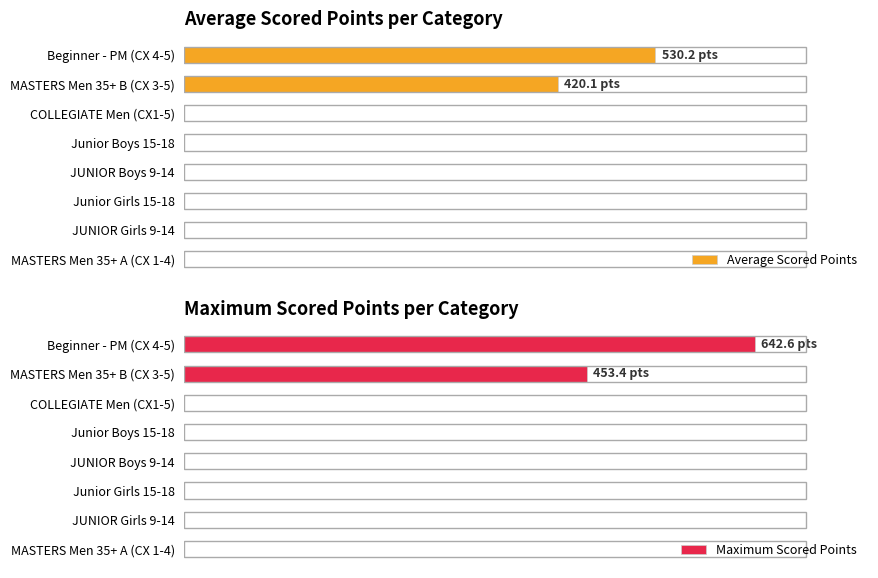

The Average Scored Points series shows 0.0 at Junior Boys 15-18. True or false?

True